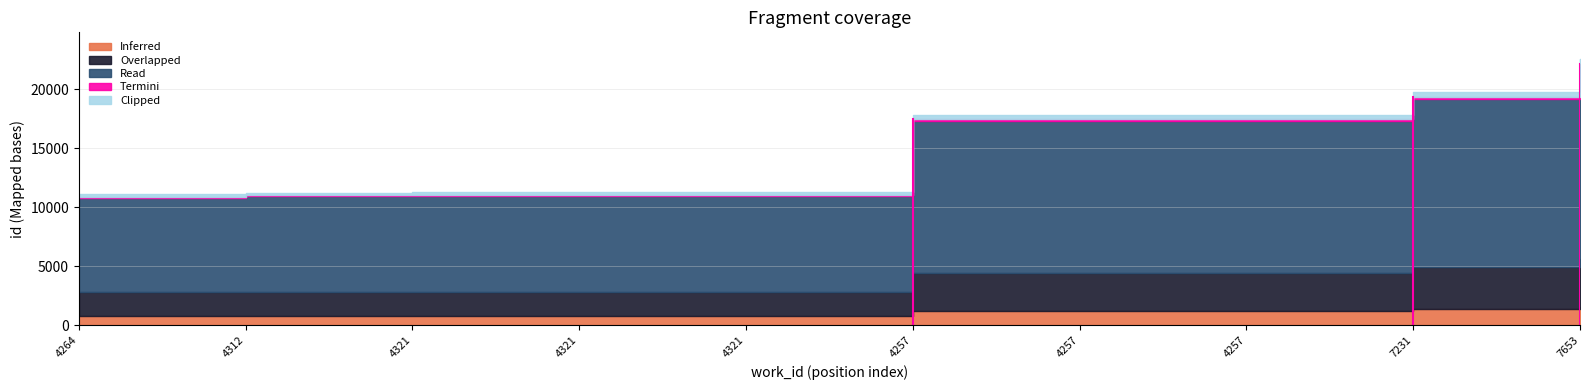

What is the difference between the maximum and second lowest values?

11319